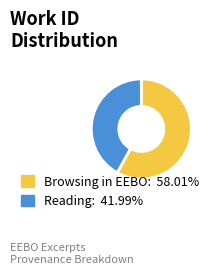

Does any single category account for the majority?

Yes